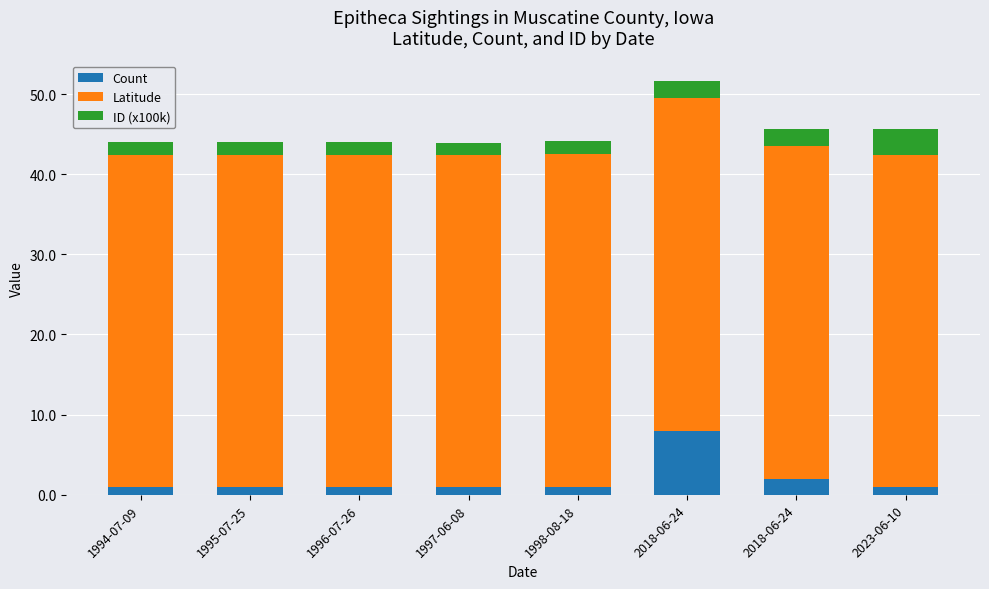

Which series has the largest total across all categories?

Latitude